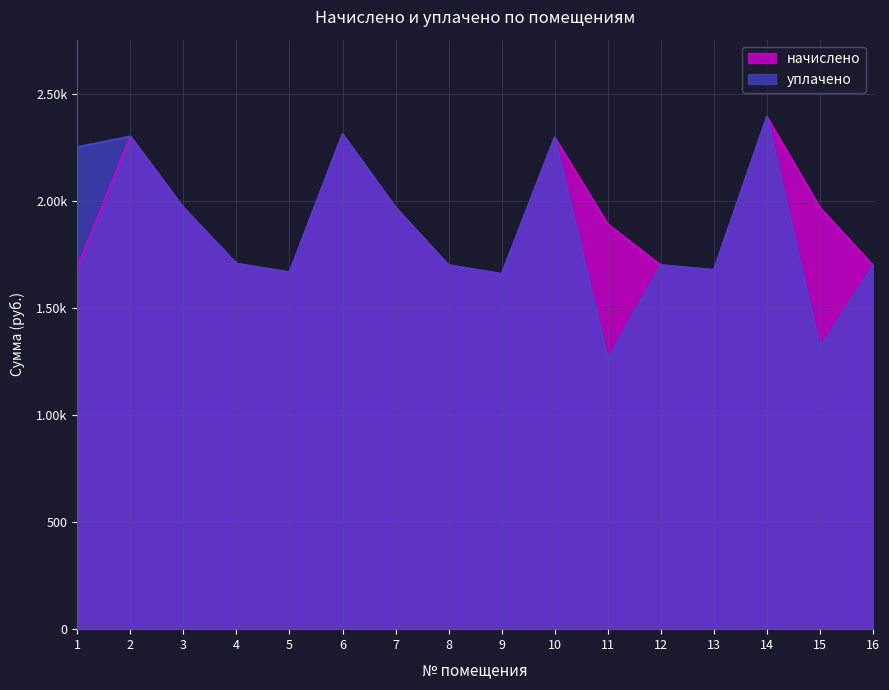

What is the value of the уплачено point at the 16th from the left?

1699.7